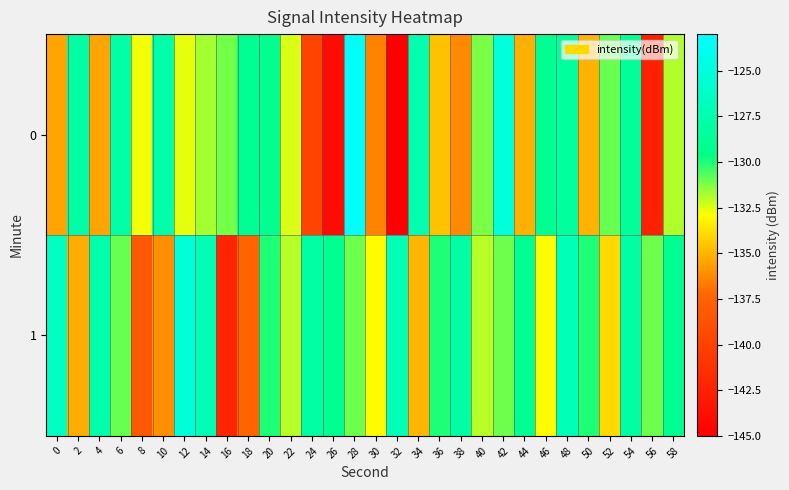

List the series in order of their overall mean, lowest first.

0, 1